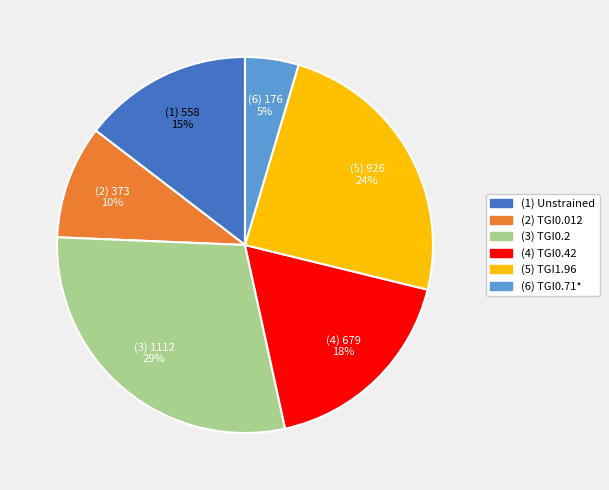

Which category has the biggest portion of the pie?

(3) TGI0.2